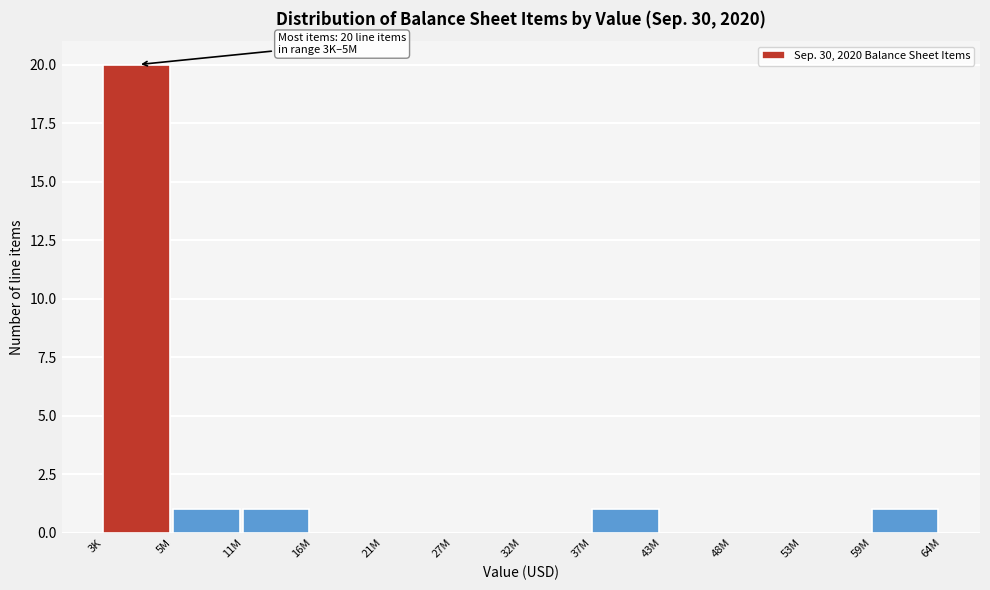

Reading left to right, list all the values displayed in this chart.

3K=20	5M=1	11M=1	16M=0	21M=0	27M=0	32M=0	37M=1	43M=0	48M=0	53M=0	59M=1